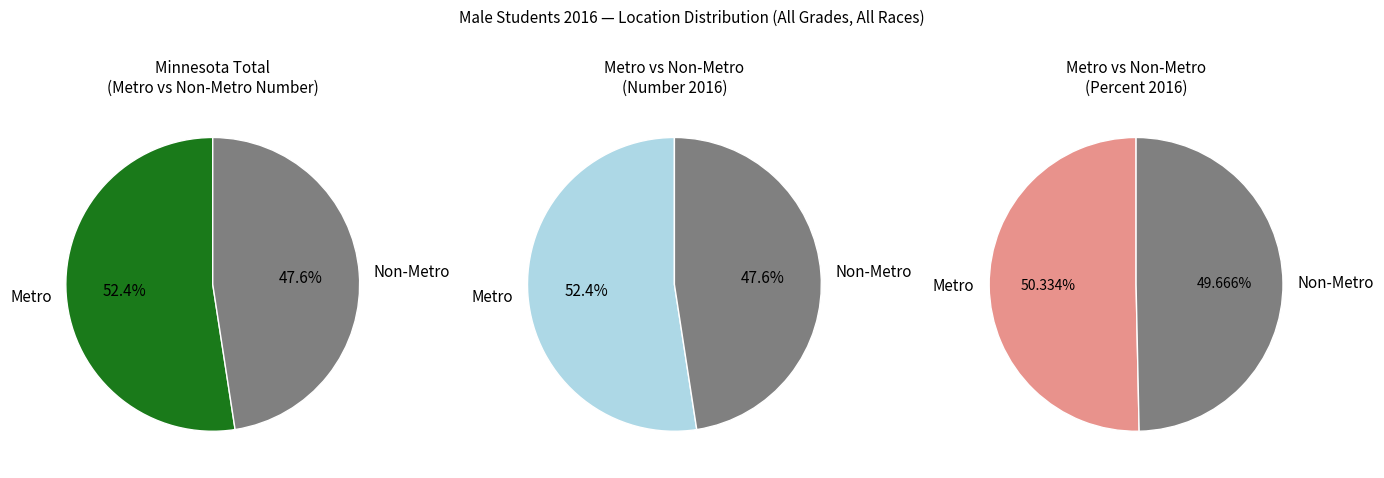

Which series changed the most between Metro and Non-Metro?

Number